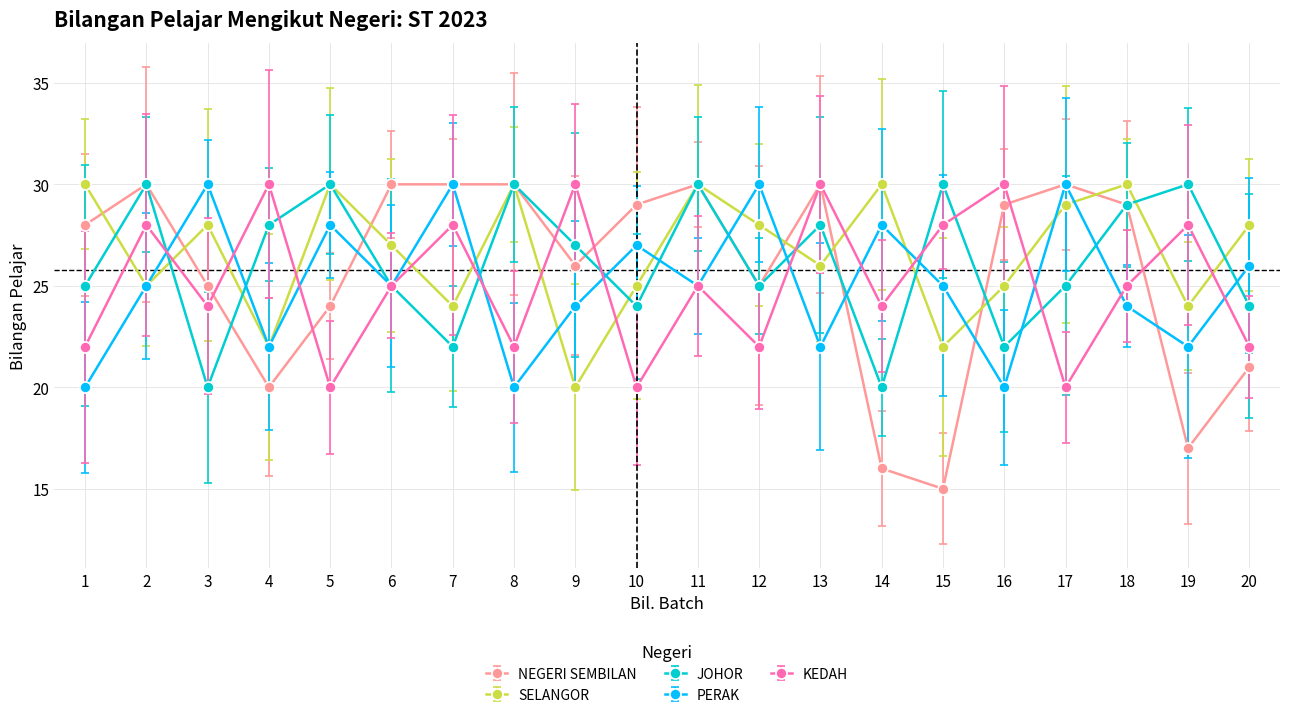

What is the maximum value shown in the chart?

30